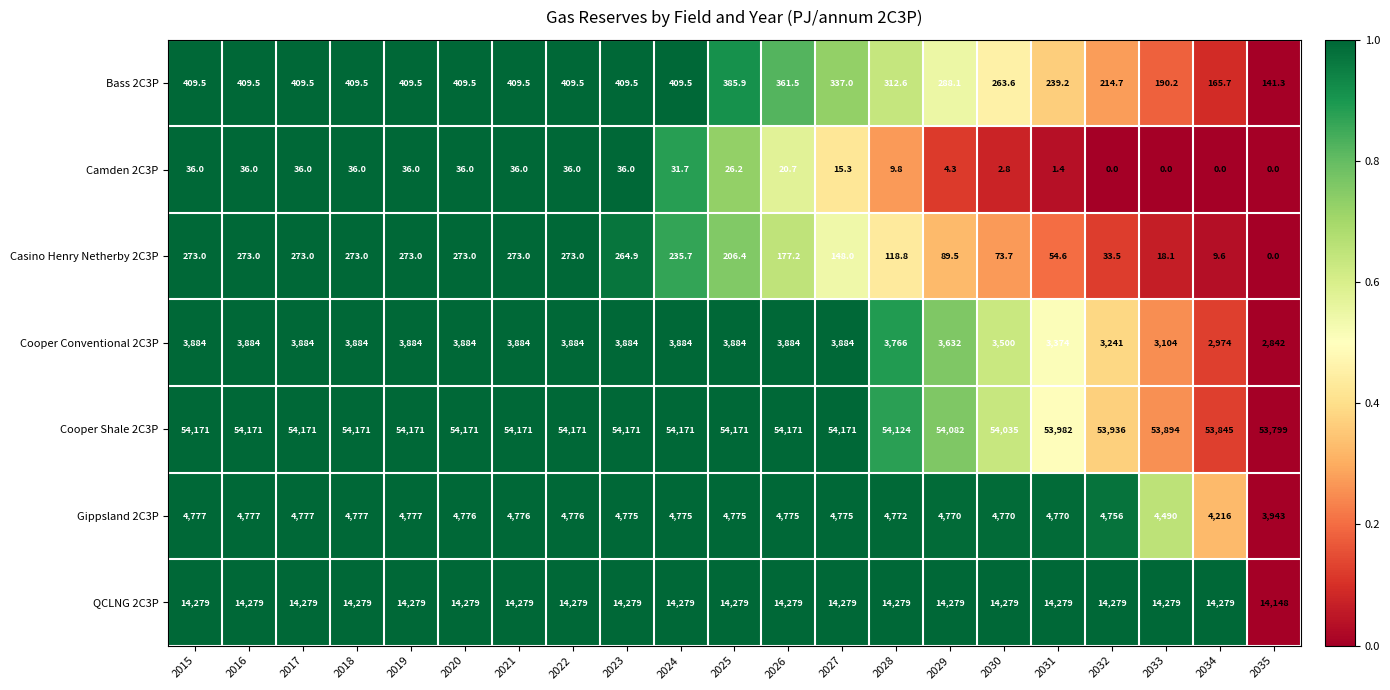

Which series has the largest total across all categories?

Cooper Shale 2C3P